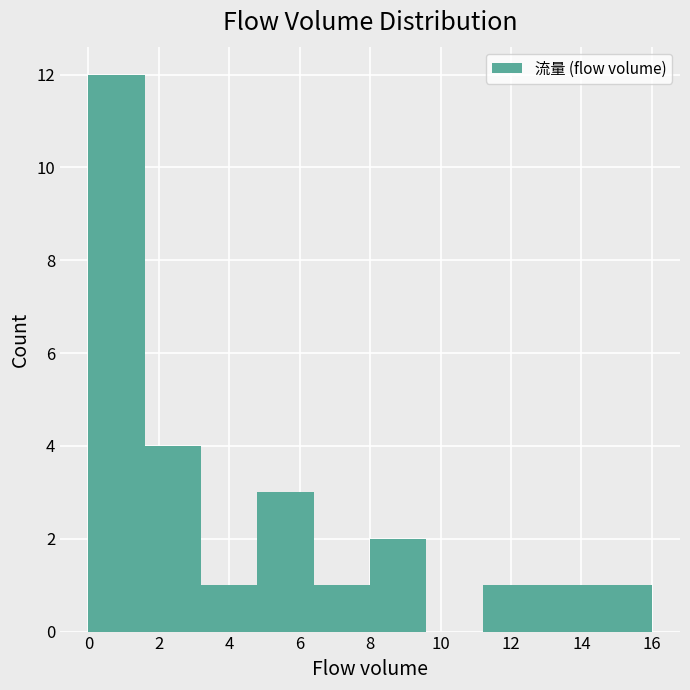

Reading left to right, transcribe this chart: for each bar, give the range it covers on the x-axis and its height. The values are not printed on the chart, so give them approximately, as read against the axis.

0.0 to 1.6: 12
1.6 to 3.2: 4
3.2 to 4.8: 1
4.8 to 6.4: 3
6.4 to 8.0: 1
8.0 to 9.6: 2
9.6 to 11.2: 0
11.2 to 12.8: 1
12.8 to 14.4: 1
14.4 to 16.0: 1